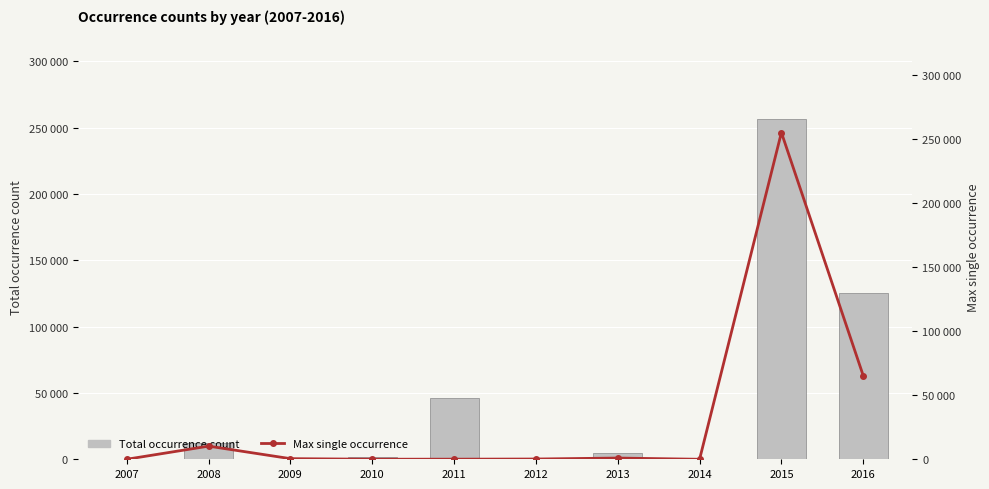

Rank the series by their maximum value, from lowest to highest.

Max single occurrence, Total occurrence count